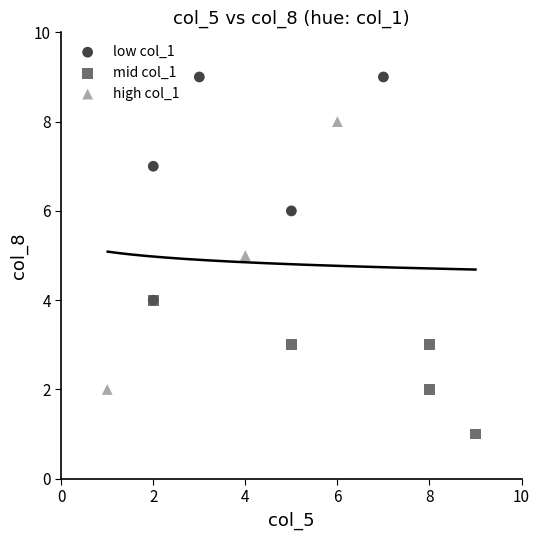

Which series has the widest spread of Y values?

high col_1